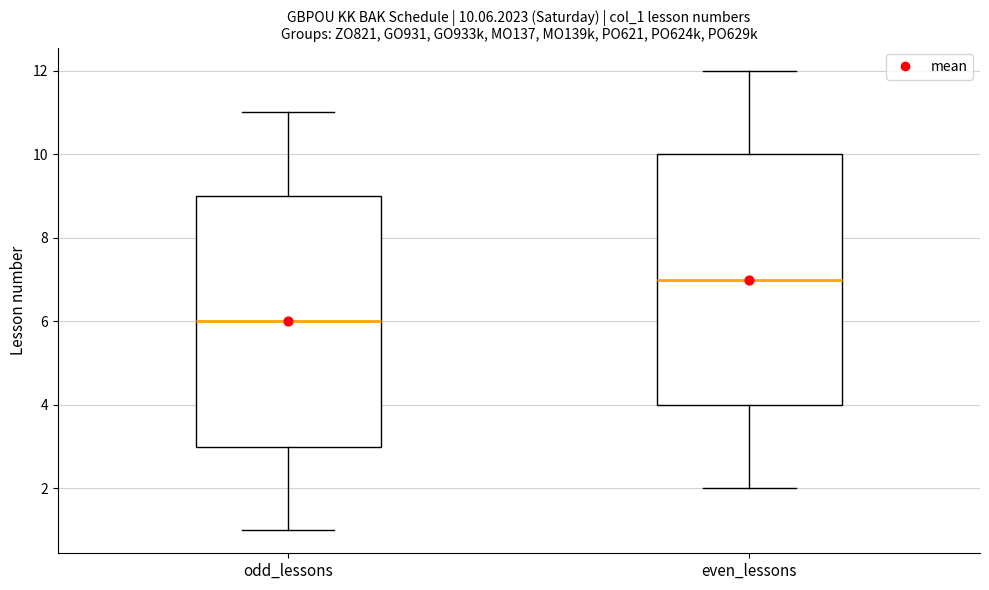

Which box's median line is the lowest?

odd_lessons